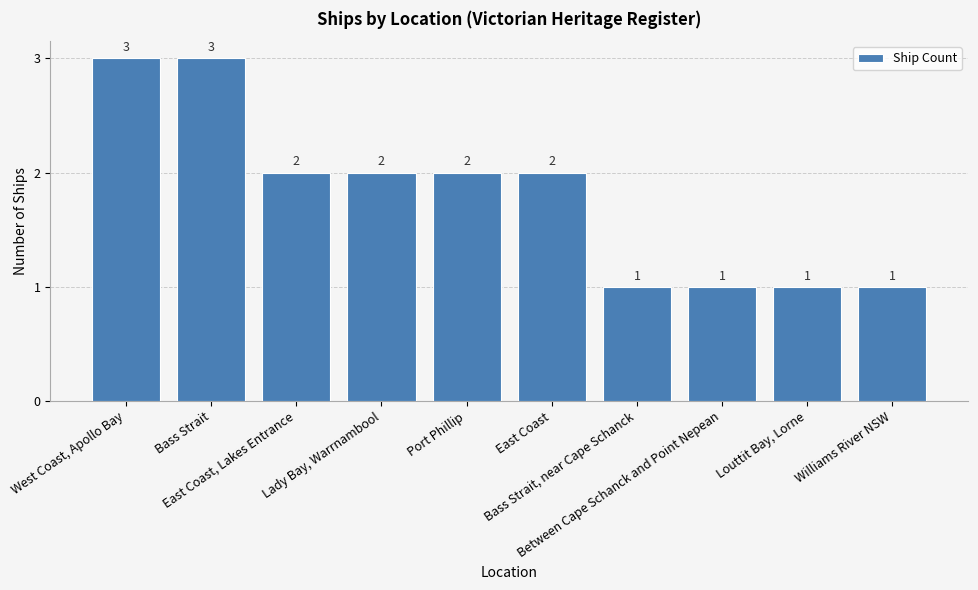

What is the value of the 3rd bar from the left?

2